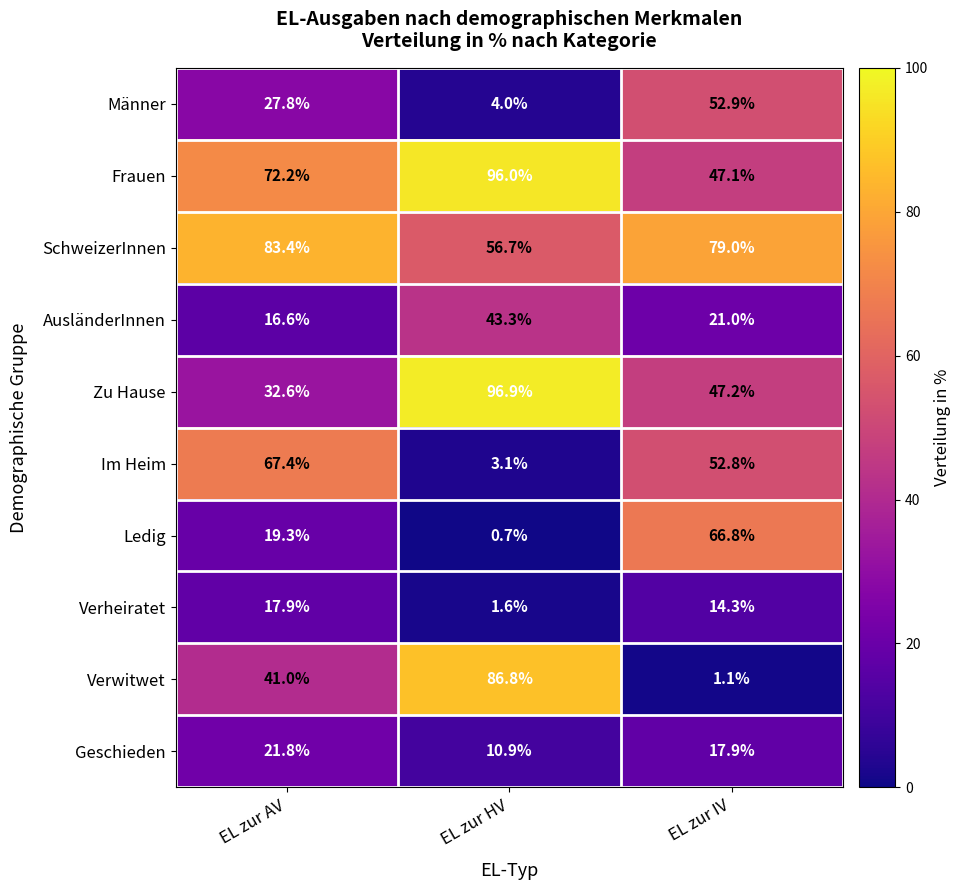

What is the spread (max minus min) of values at EL zur AV?

66.8